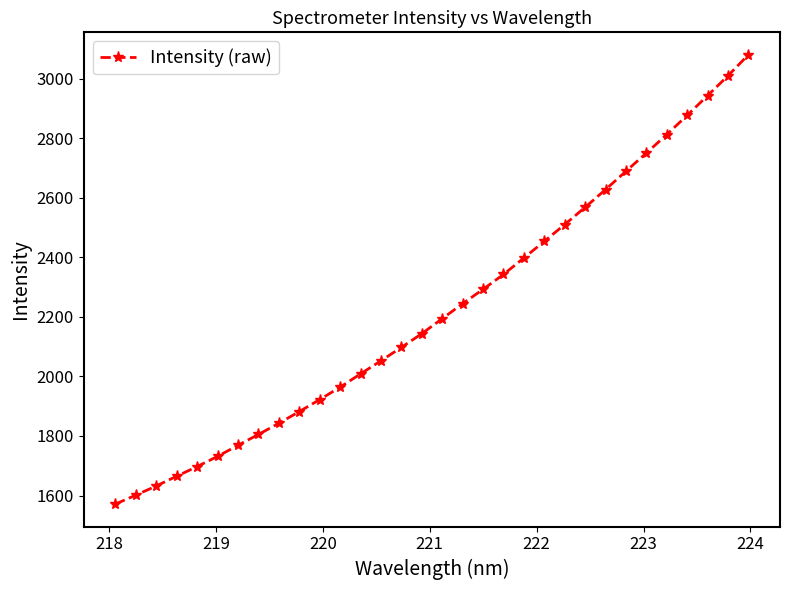

What is the value of the 22nd point from the left?

2453.9